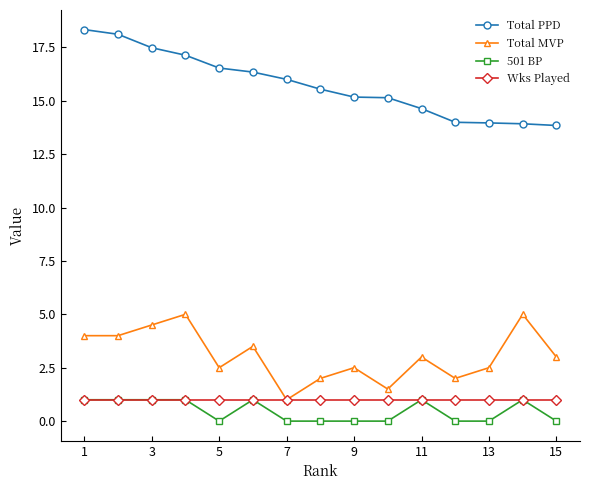

True or false: Wks Played and Total PPD cross at least once.

False